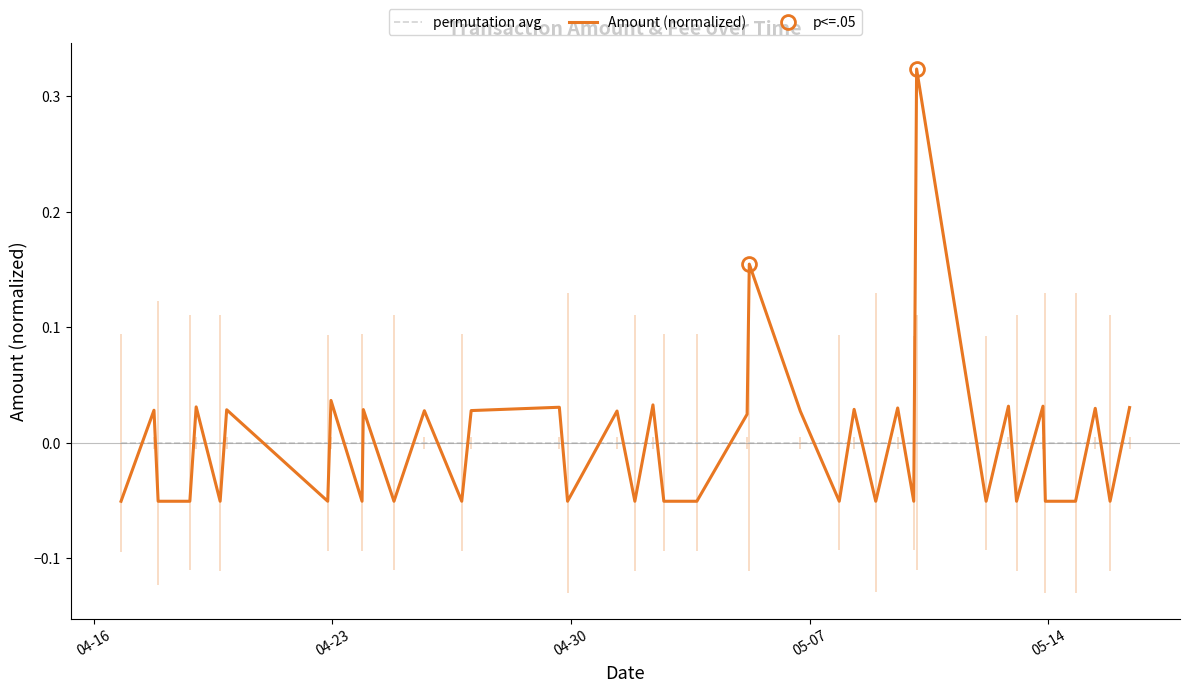

What are all the series names shown in the legend?

permutation avg, Amount (normalized)